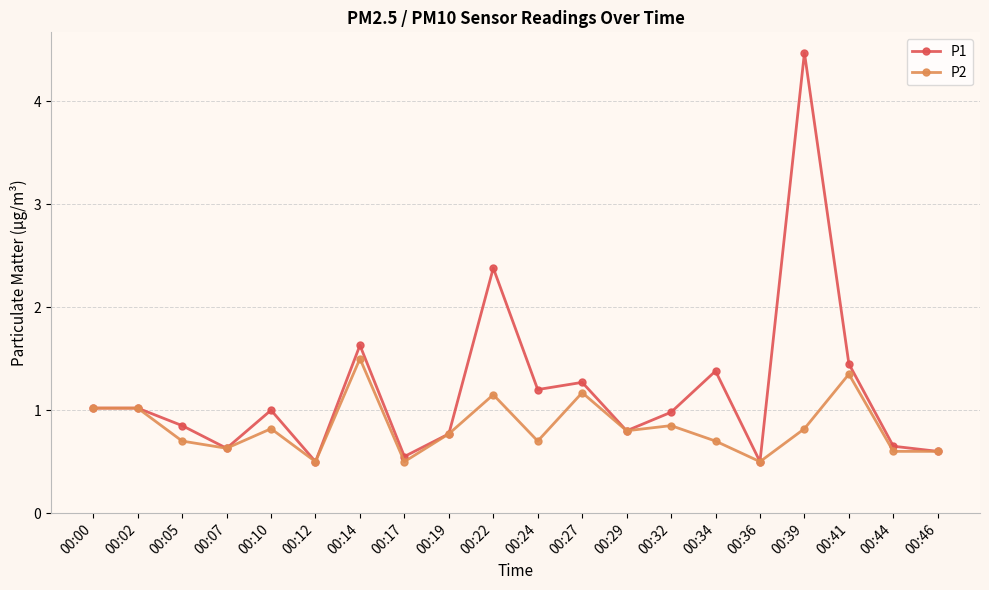

At which category does P1 reach its first local valley?

00:07